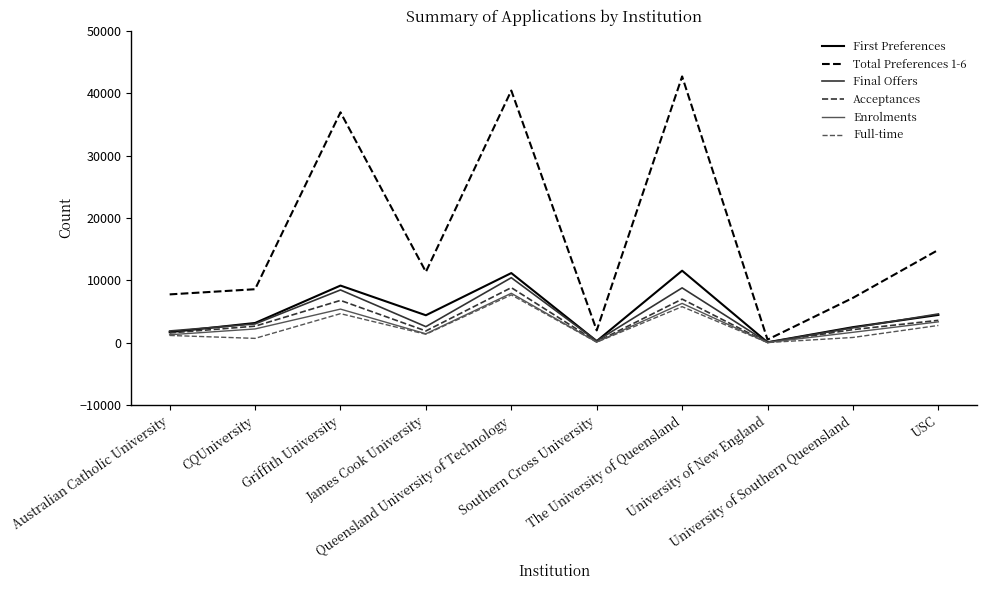

How many interior local valleys does the First Preferences series have?

3